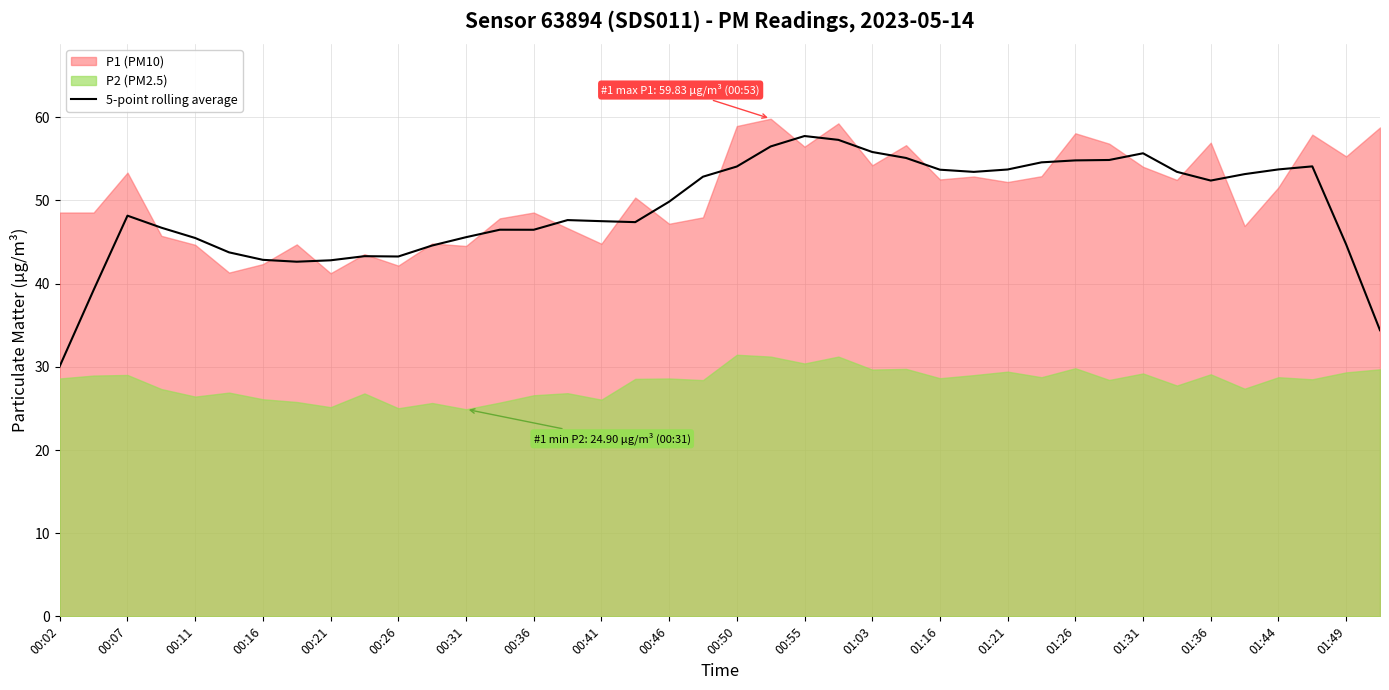

Reading left to right, what are all the values shown in this chart?

30.1	39.2	48.2	46.7	45.5	43.8	42.9	42.6	42.8	43.3	43.3	44.6	45.6	46.5	46.5	47.6	47.5	47.4	49.9	52.9	54.1	56.5	57.8	57.3	55.8	55.1	53.7	53.4	53.7	54.6	54.8	54.9	55.7	53.4	52.4	53.2	53.7	54.1	44.7	34.4